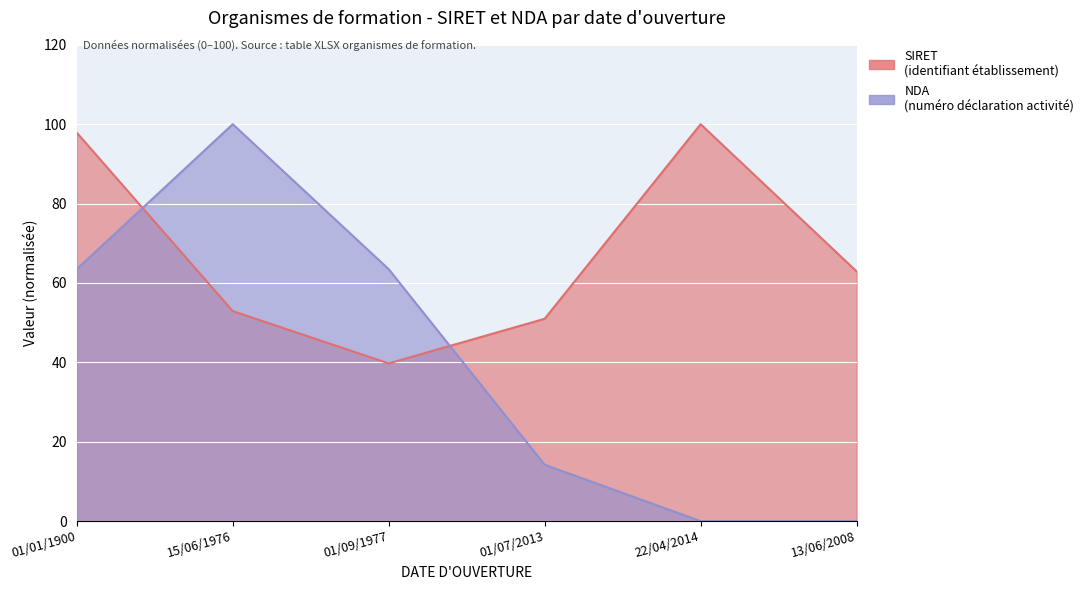

Reading left to right, transcribe all the data shown in this chart.

SIRET: 97.9	52.9	39.7	51.0	100.0	62.9
NDA: 63.5	100.0	63.5	14.2	0.0	0.0